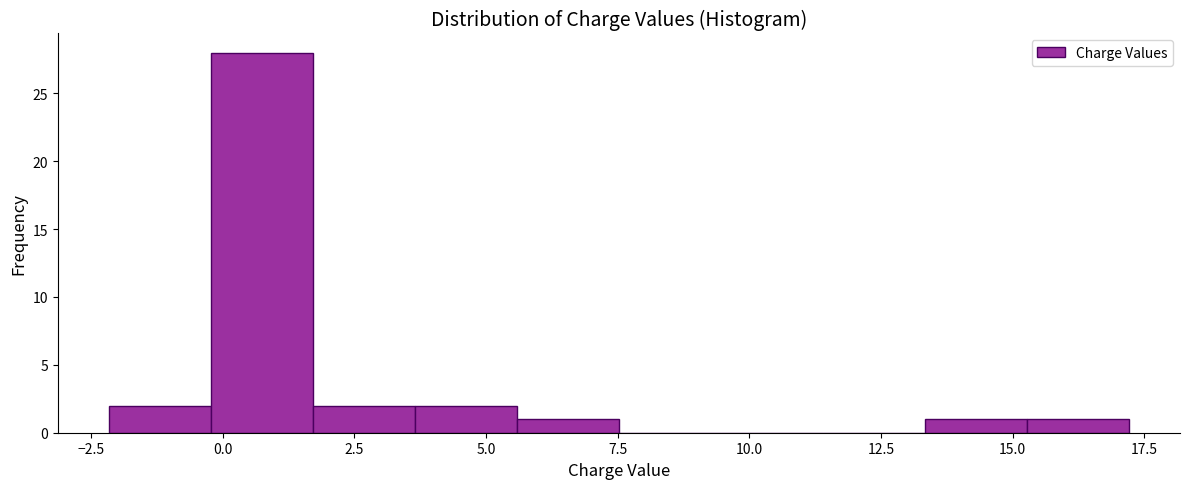

Read against the x-axis, roughly where is the centre of the tallest bar?

0.5